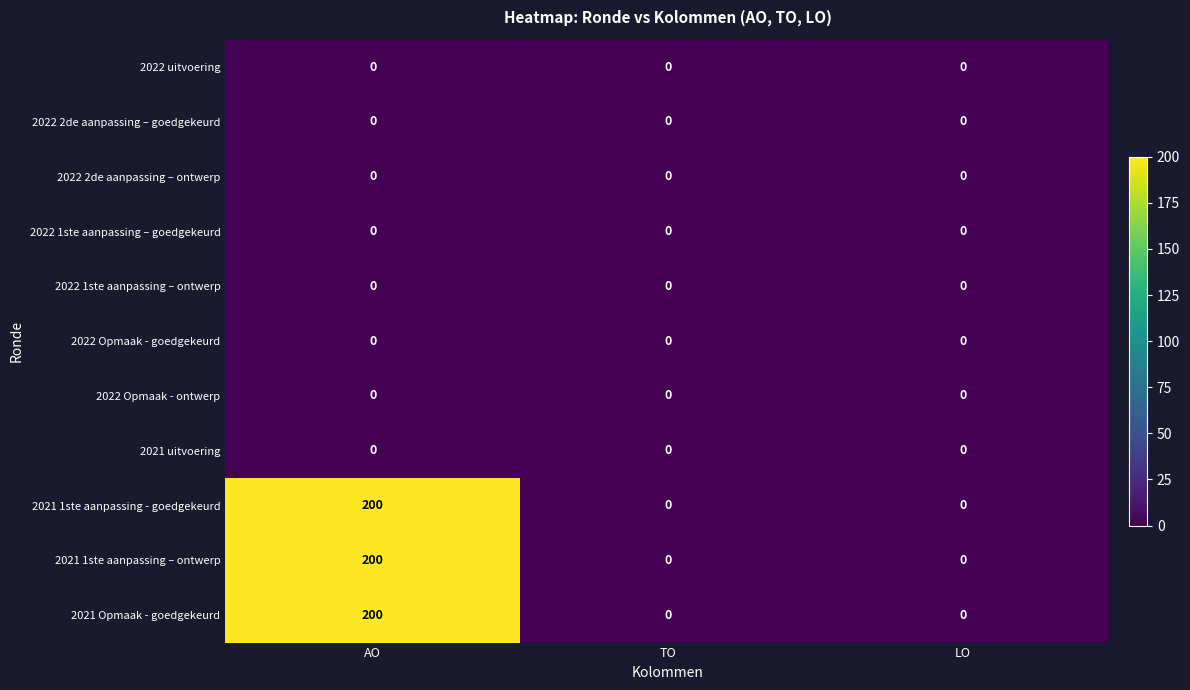

Which category has the highest value in the 2021 1ste aanpassing - goedgekeurd series?

AO